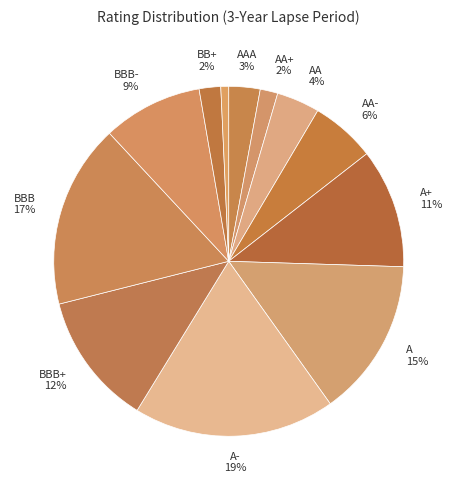

What is the largest slice in the pie chart?

A-